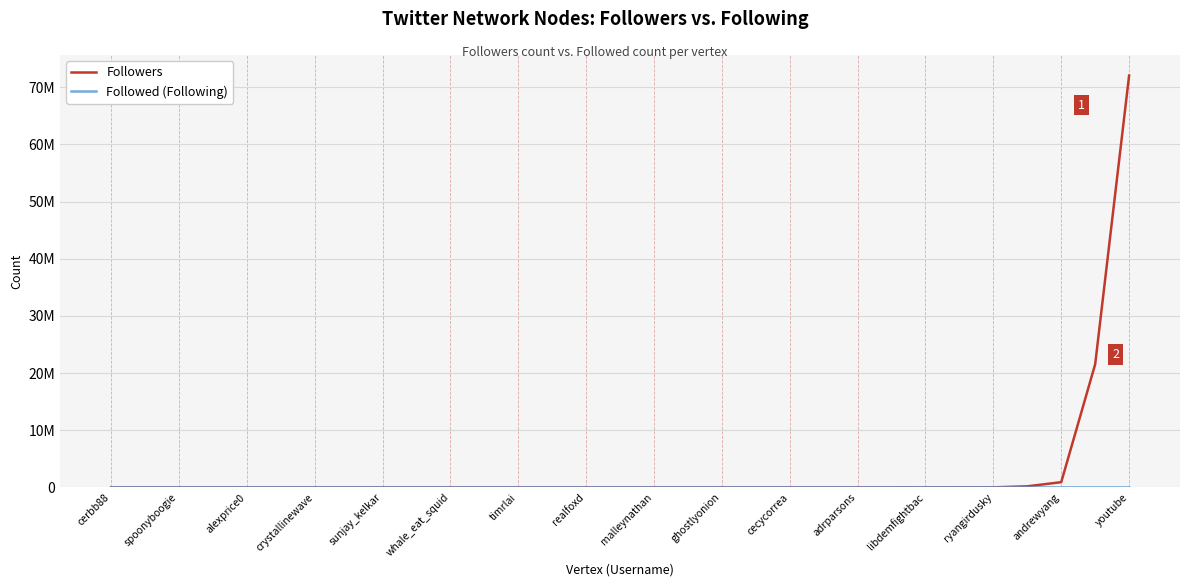

Where is Followers nearest to the value 36020307?

29